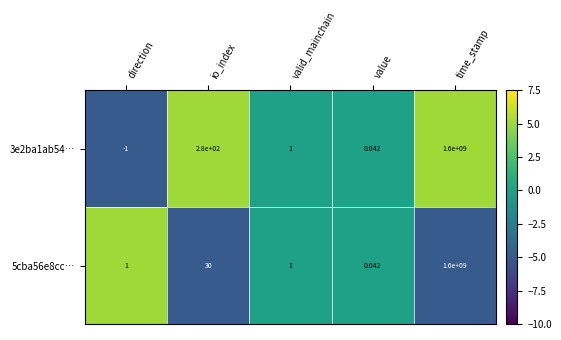

What is the difference between the highest and lowest values at direction?

2.0